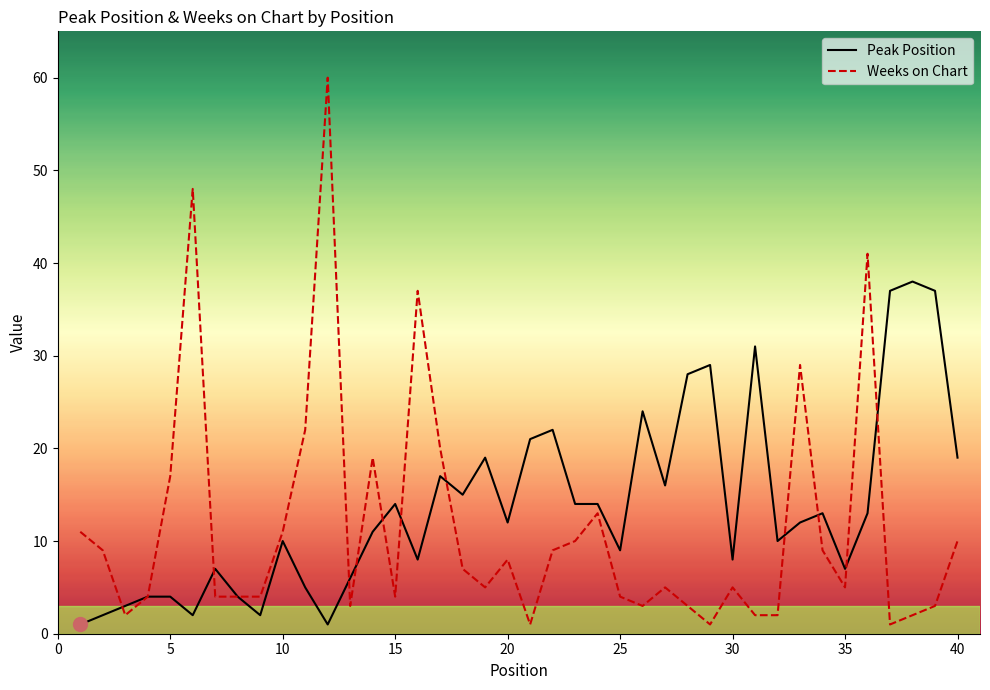

What is the greatest value displayed?

60